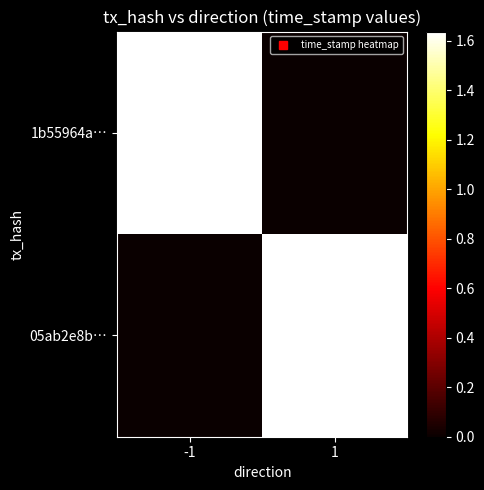

Rank the series by their maximum value, from lowest to highest.

05ab2e8b…, 1b55964a…